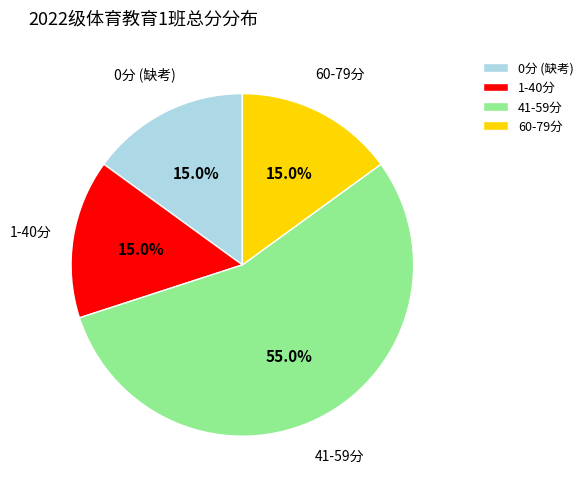

How much of the chart is everything except 1-40分?

85.0%